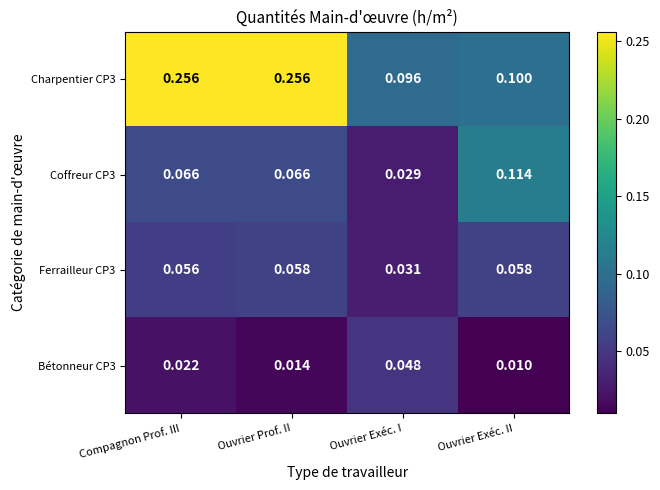

At which category is the sum across all series the highest?

Compagnon Prof. III